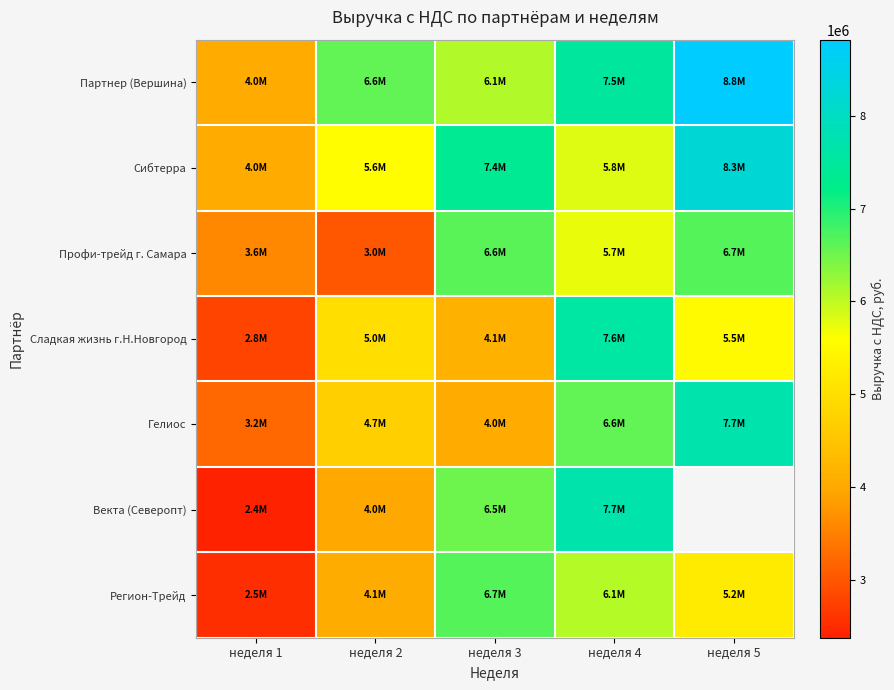

Where does the Партнер (Вершина) series first go above 6585280?

неделя 4